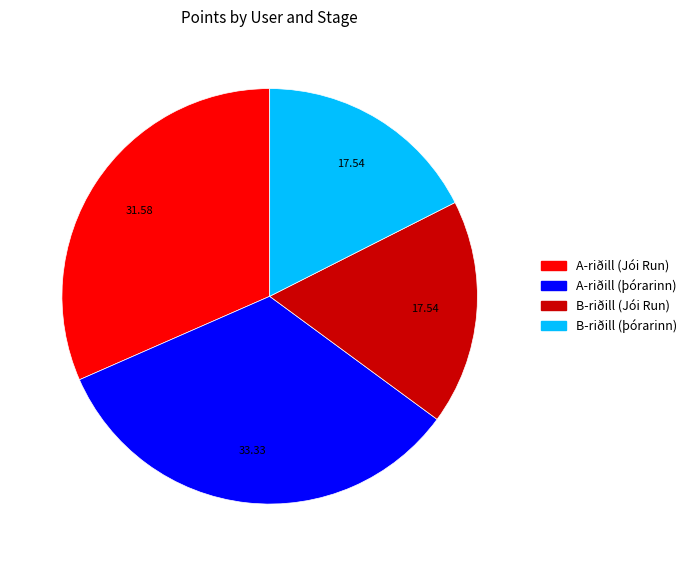

Is there any slice that represents more than half of the pie?

No